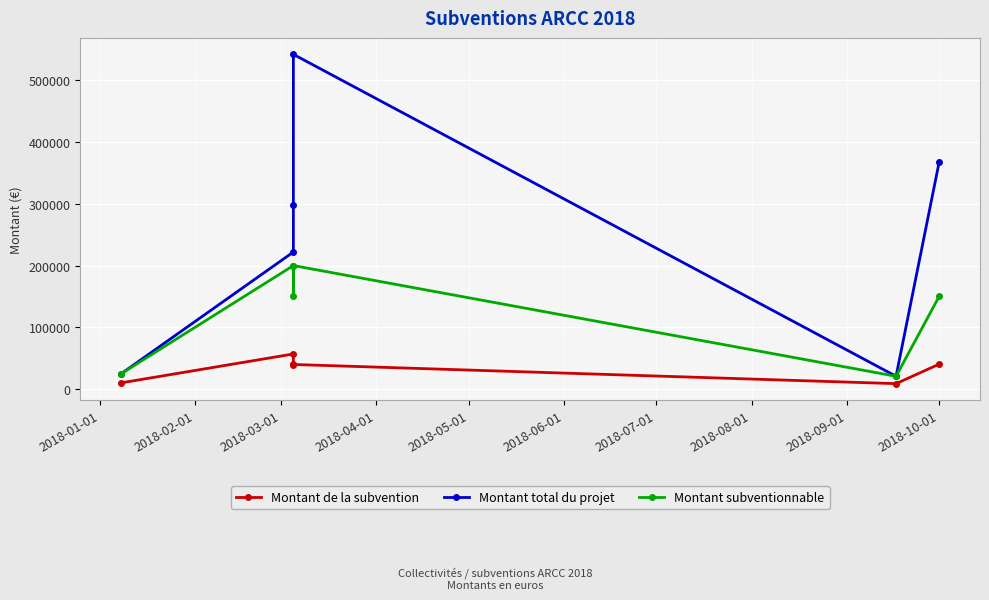

What position from the left is 2018-10-01?

6